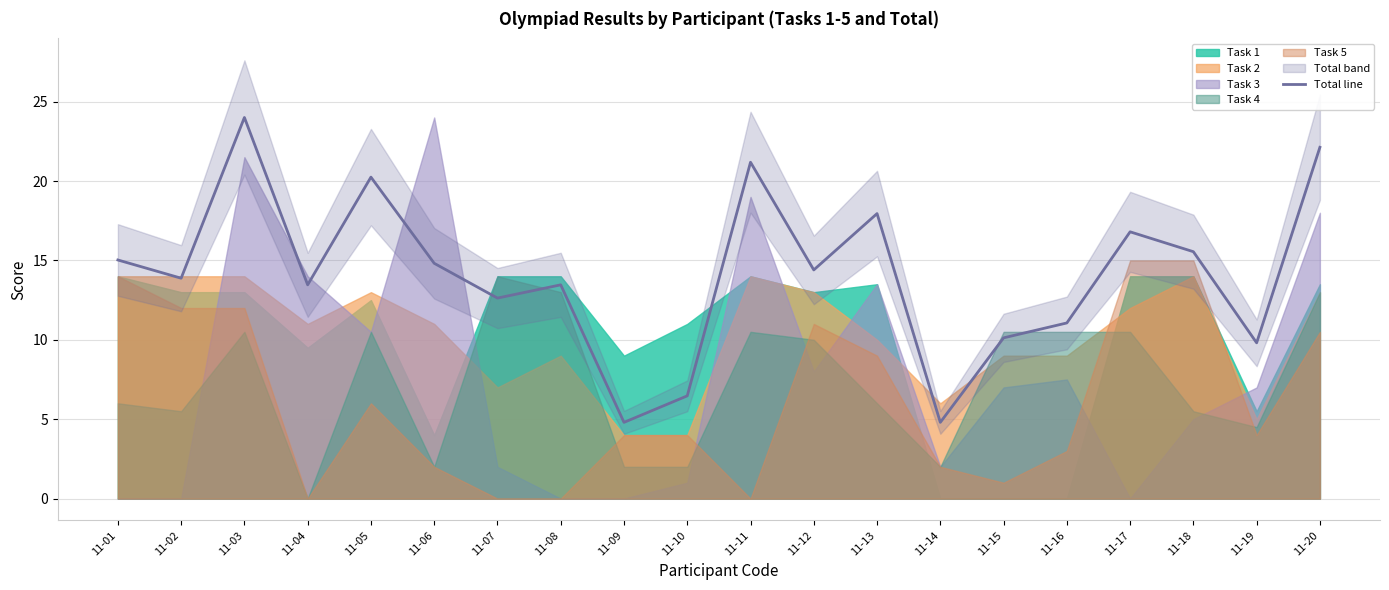

How many values are below 14?

10